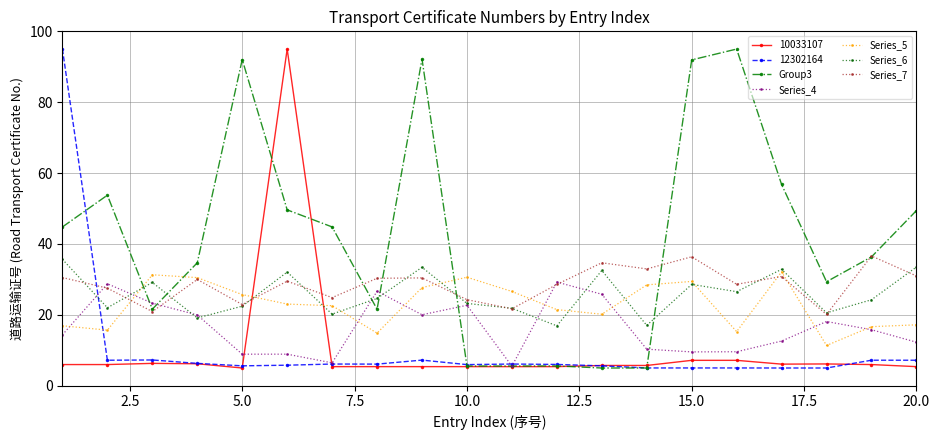

What is the value of the Series_6 point at the 8th from the left?

24.6